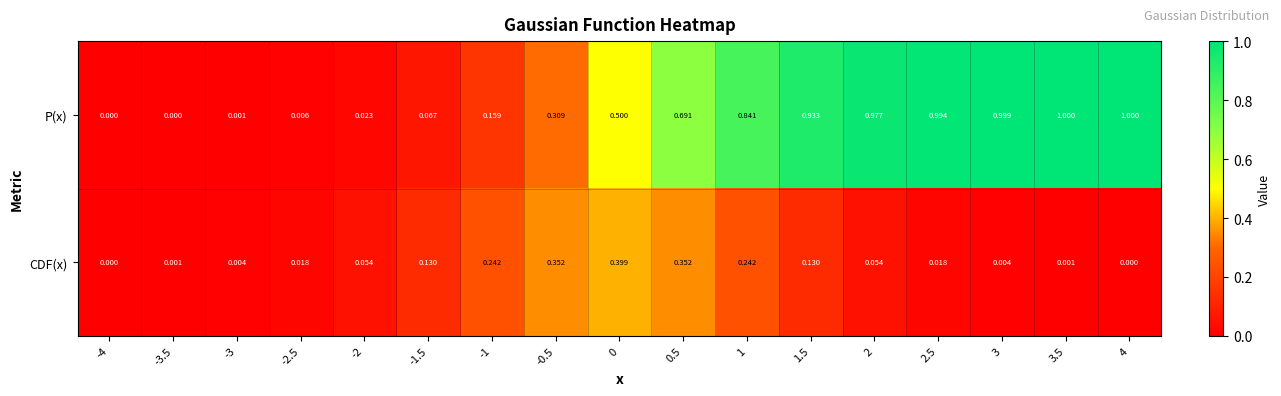

Is the value of CDF(x) at 0 greater than the value of P(x) at -1?

Yes